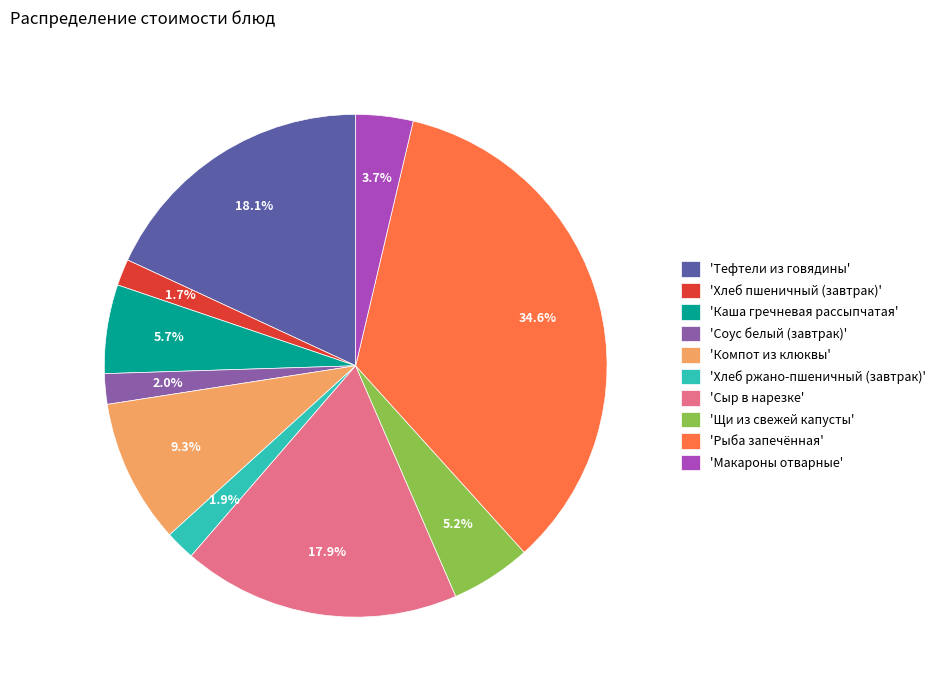

What percentage is NOT represented by 'Хлеб пшеничный (завтрак)'?

98.3%